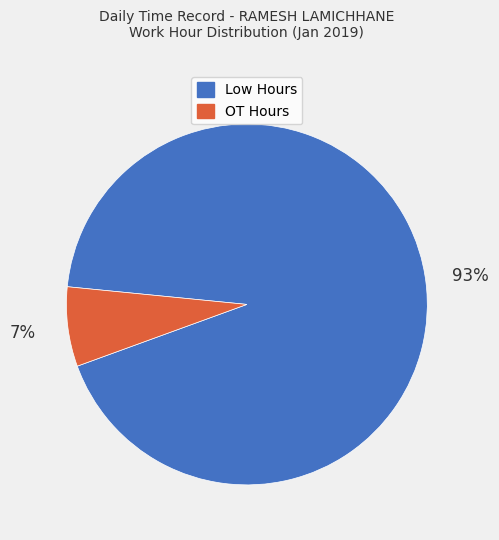

Is the sum of OT Hours and Low Hours greater than half?

Yes